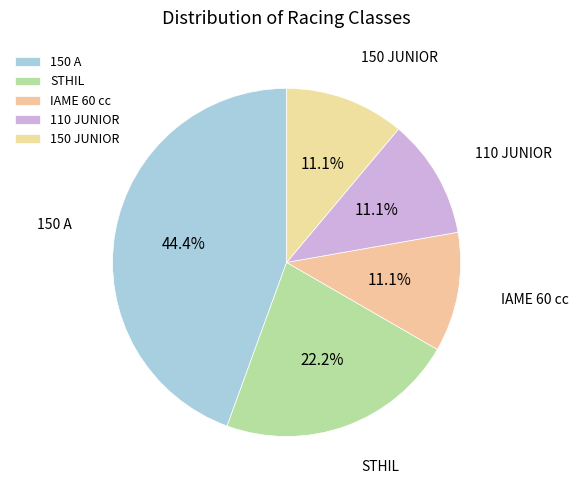

To the nearest percent, what is the difference between the largest and smallest slice percentages?

33%